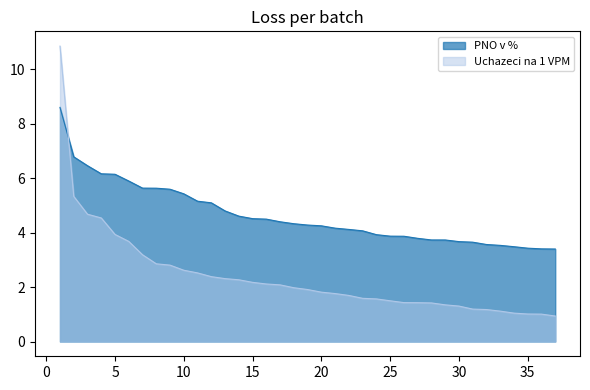

What is the difference between the second highest and minimum values in the PNO v % series?

3.4